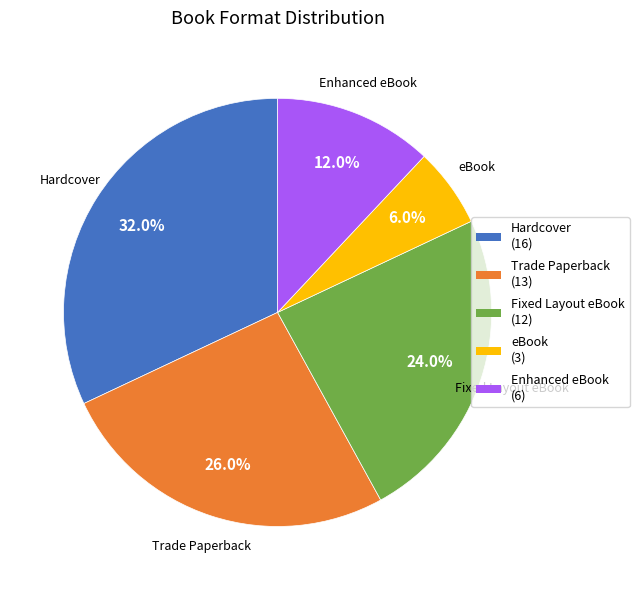

Is there any slice that represents more than half of the pie?

No